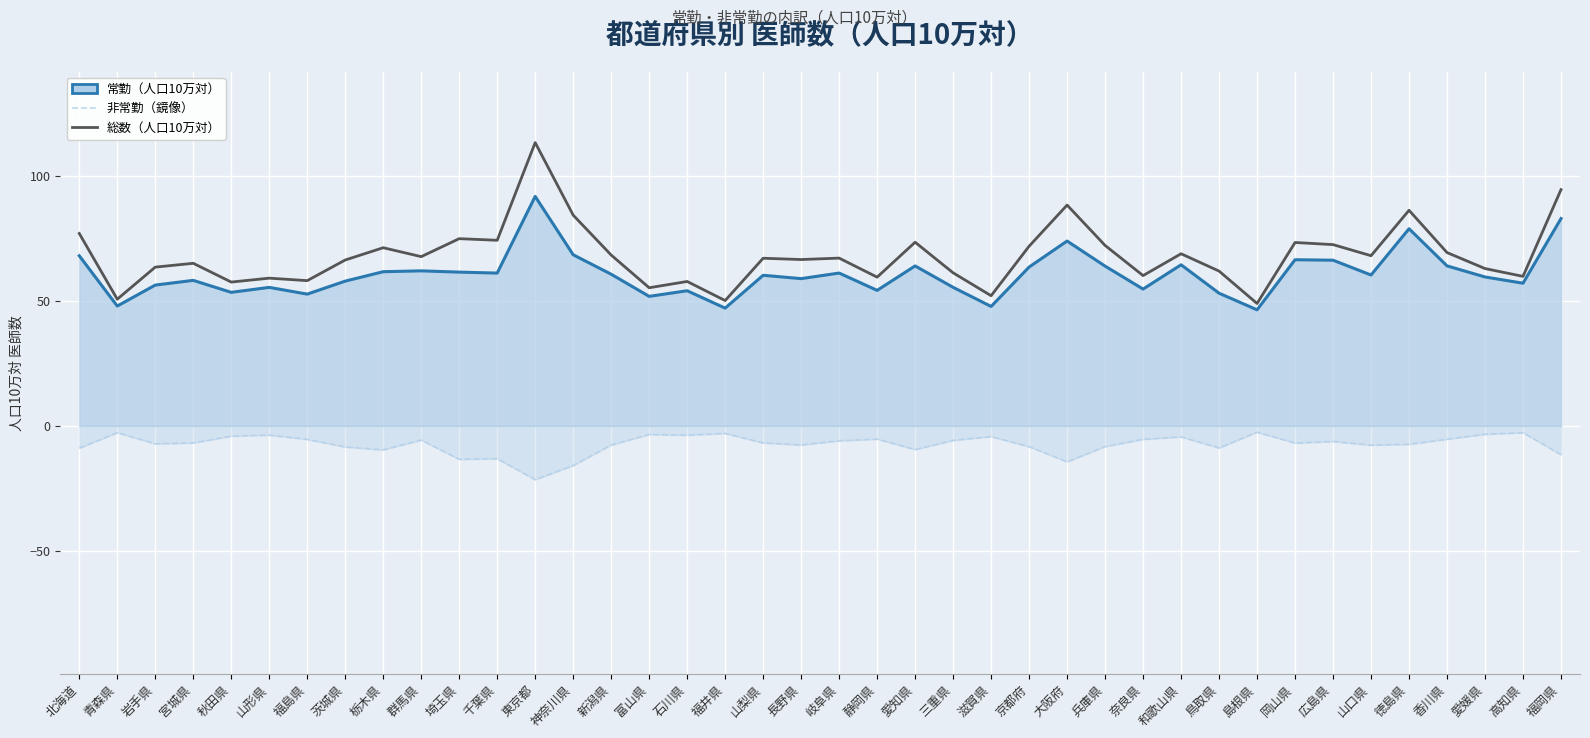

Which series changed the most between 福井県 and 愛知県?

総数（人口10万対）